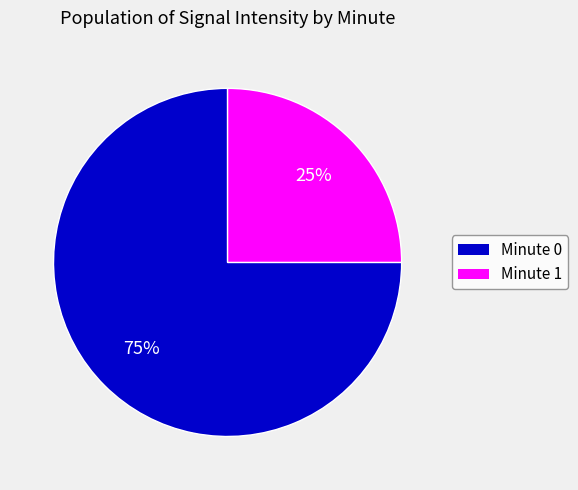

Combined, do Minute 1 and Minute 0 account for over 50%?

Yes